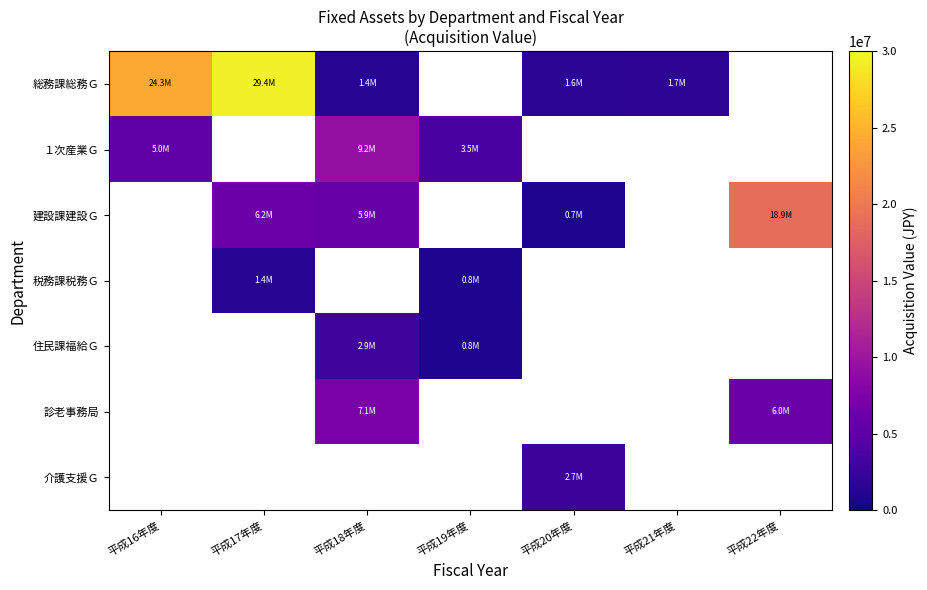

Rank the categories by 介護支援Ｇ value from lowest to highest.

平成16年度, 平成17年度, 平成18年度, 平成19年度, 平成20年度, 平成21年度, 平成22年度